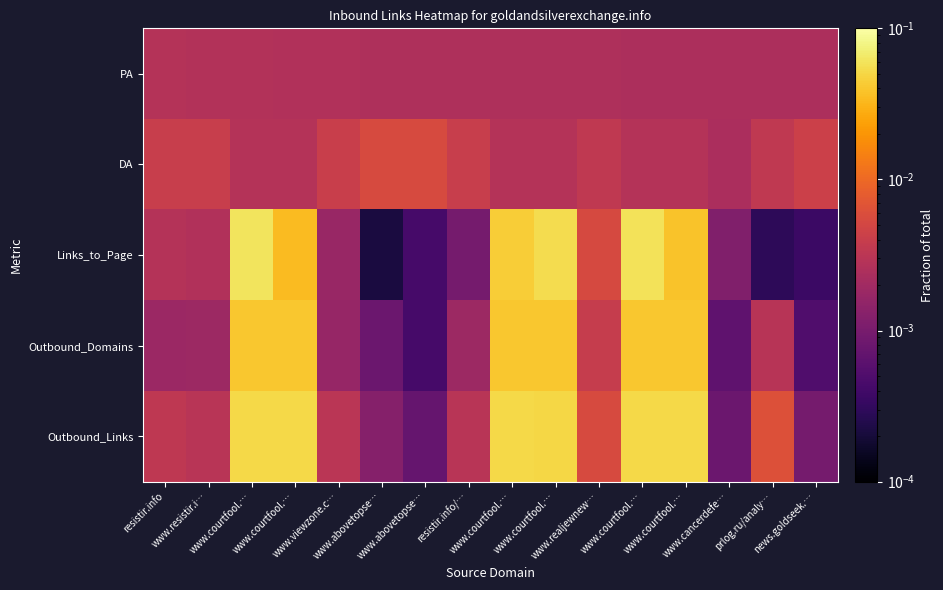

List the series in order of their peak value, highest first.

Links_to_Page, Outbound_Links, Outbound_Domains, DA, PA